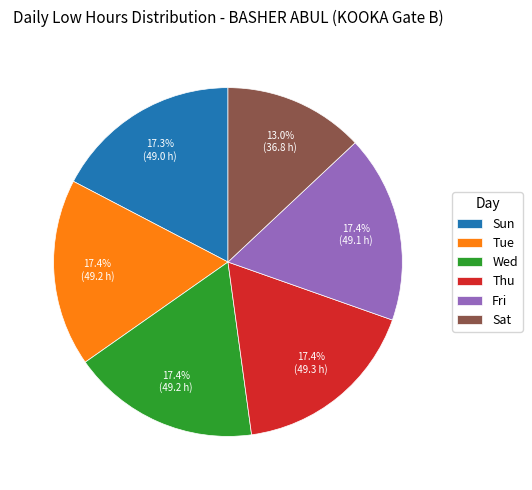

Approximately how many times larger is the value at Sun compared to Sat?

1.3